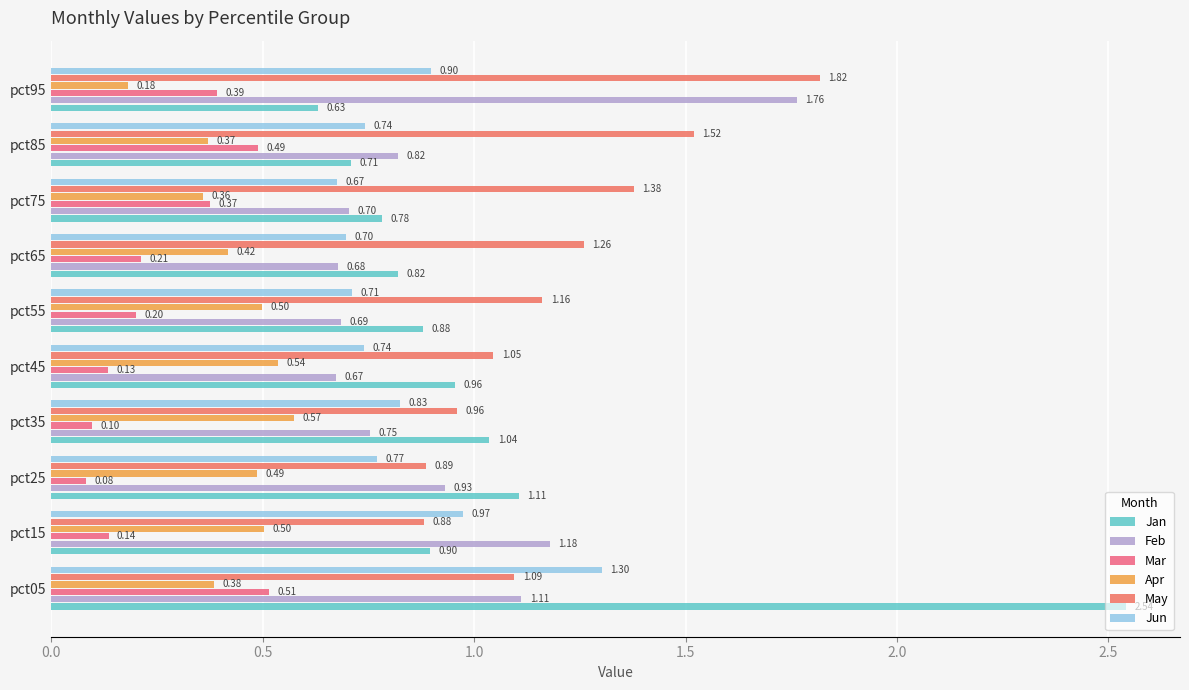

Which series has the widest spread of values?

Jan